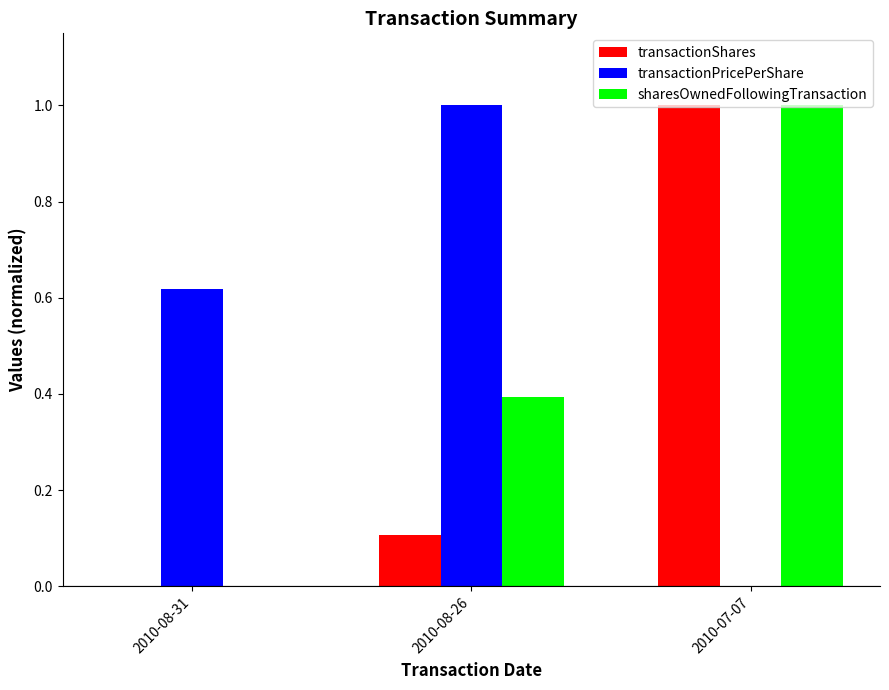

Is the value of sharesOwnedFollowingTransaction at 2010-07-07 greater than the value of transactionShares at 2010-08-26?

Yes